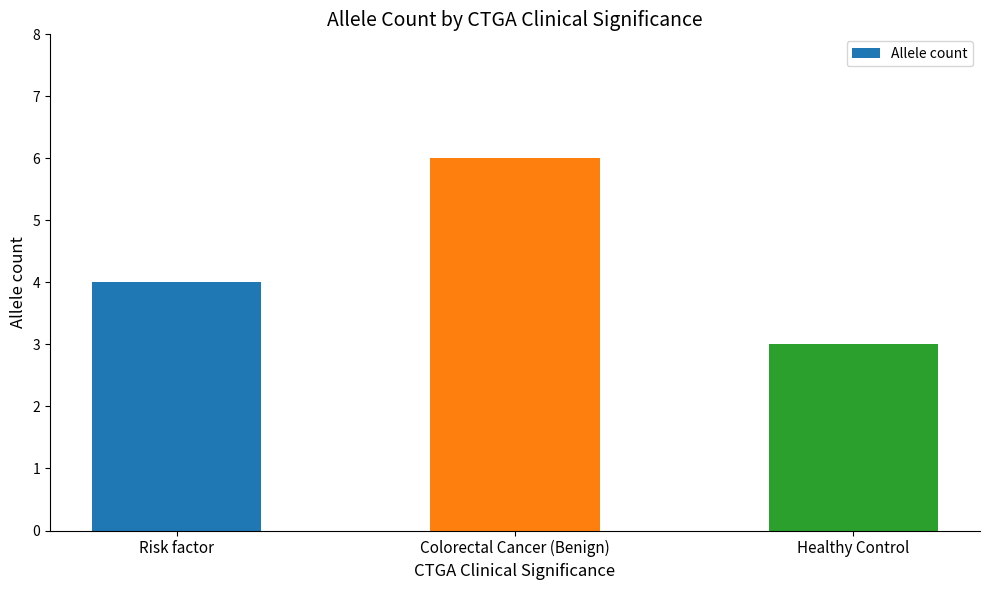

Count the values in the range 3 to 6.

3